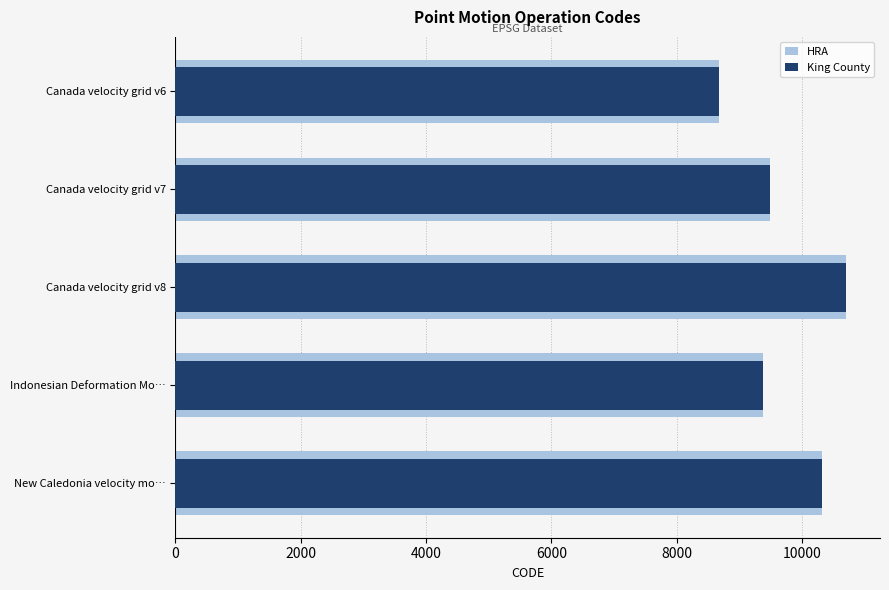

At how many categories does at least one series exceed 8859?

4